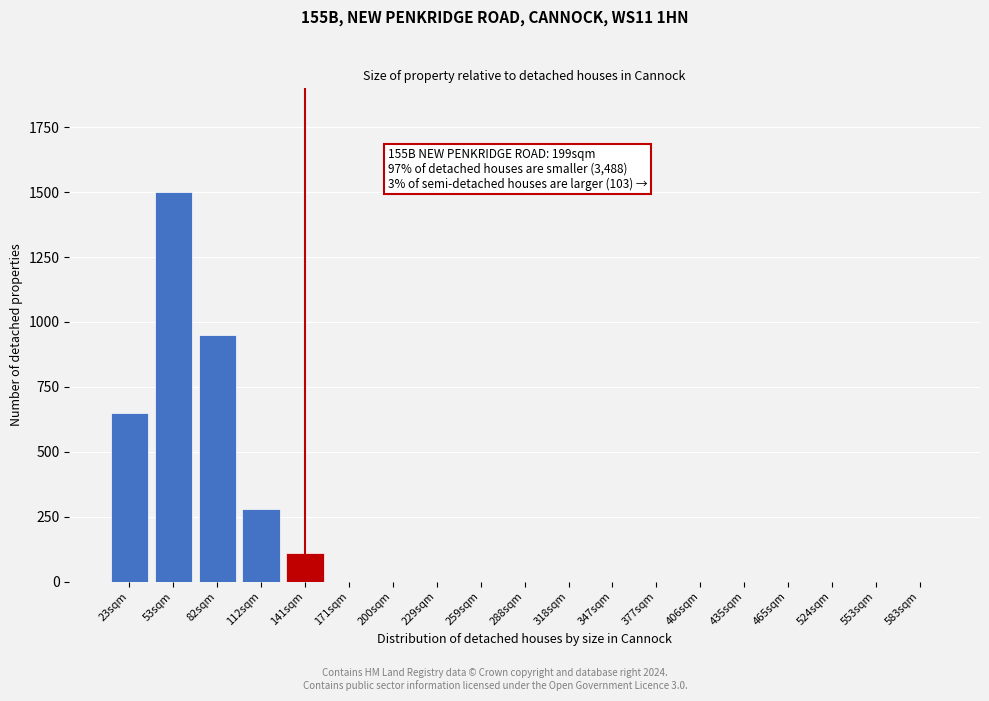

Reading left to right, extract all data points from this chart.

23sqm=650	53sqm=1500	82sqm=950	112sqm=280	141sqm=110	171sqm=0	200sqm=0	229sqm=0	259sqm=0	288sqm=0	318sqm=0	347sqm=0	377sqm=0	406sqm=0	435sqm=0	465sqm=0	524sqm=0	553sqm=0	583sqm=0